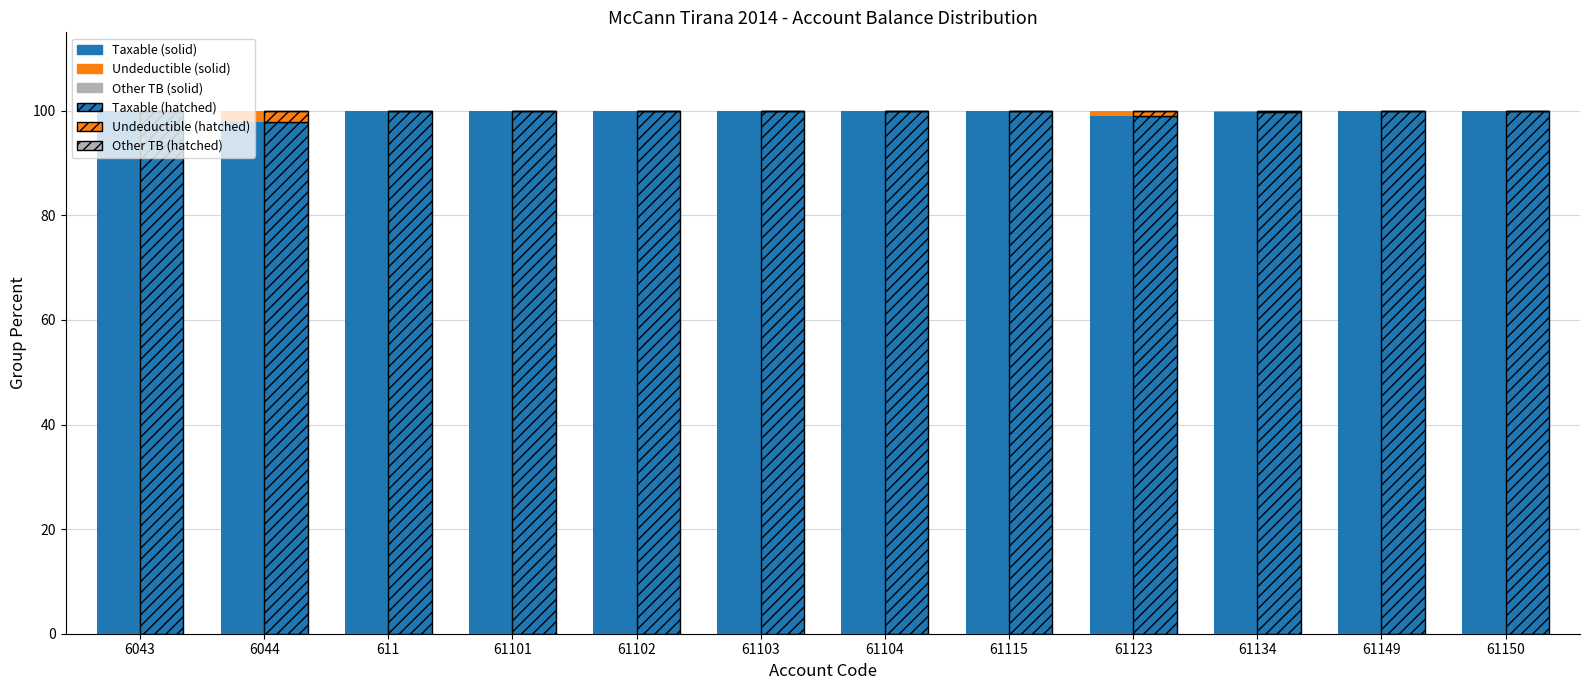

Are the bars grouped side by side (vs. stacked)?

Yes